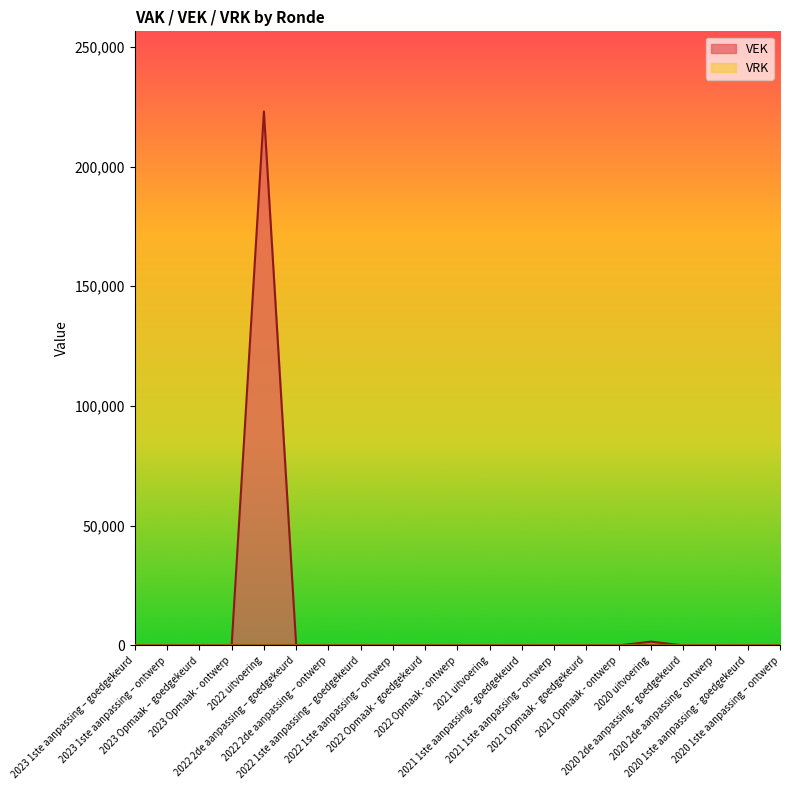

Is it true that the value at 2021 uitvoering is 0?

True